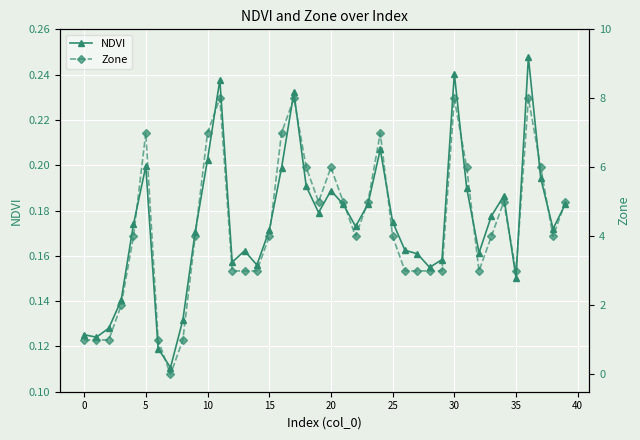

What are all the series names shown in the legend?

NDVI, Zone